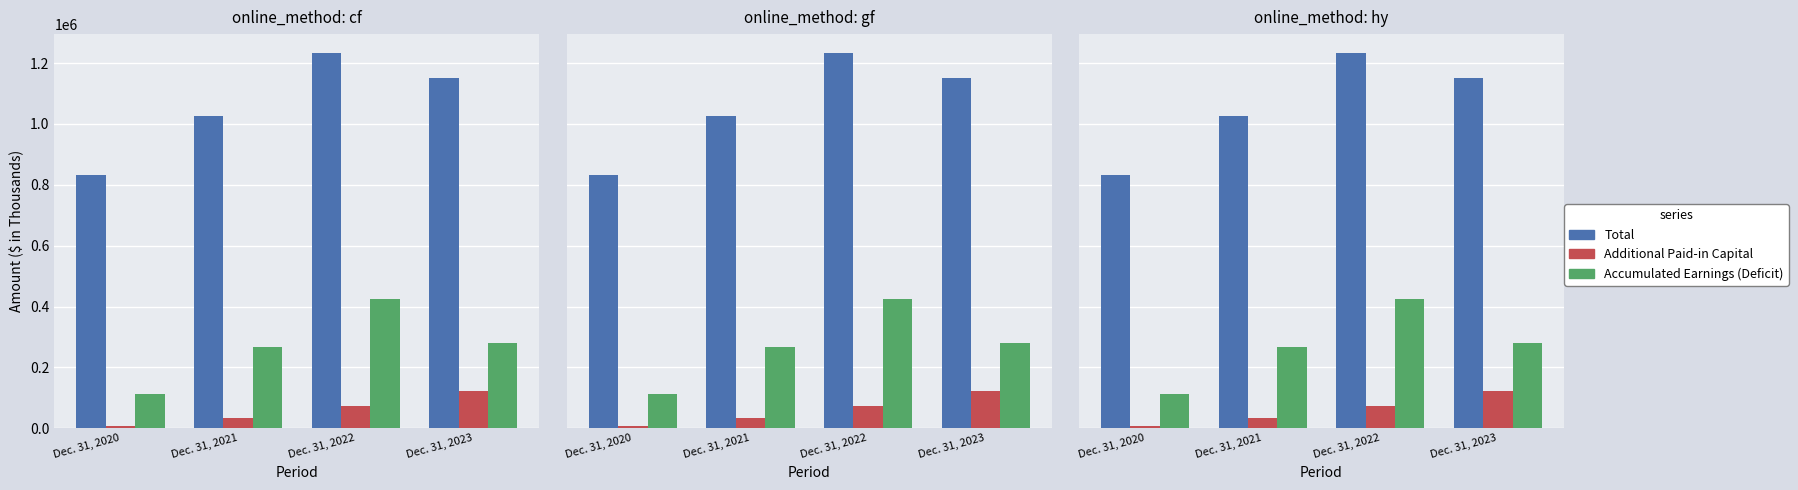

Is the value of Additional Paid-in Capital at Dec. 31, 2023 greater than the value of Total at Dec. 31, 2023?

No